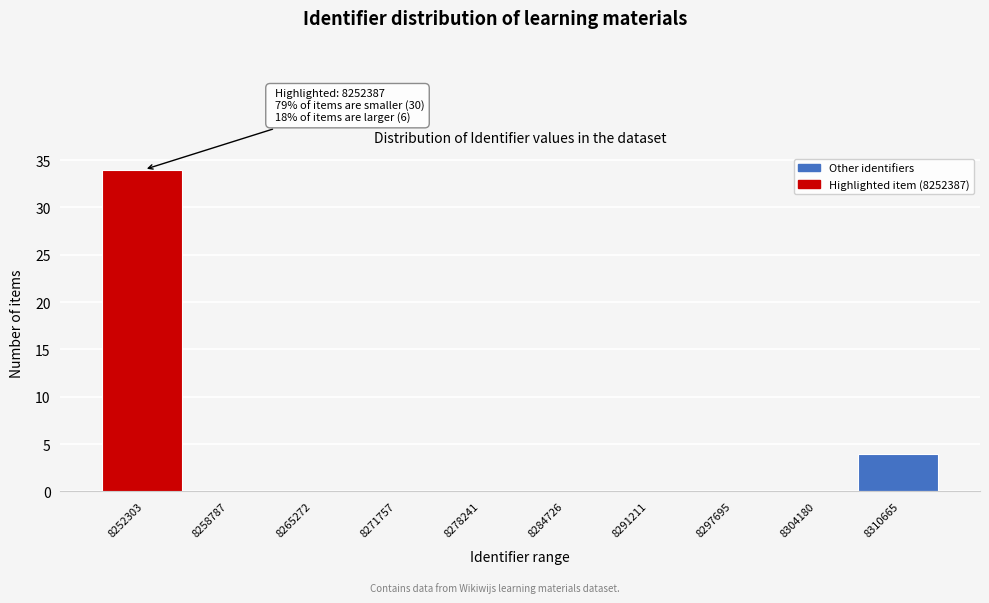

Reading left to right, list all the values displayed in this chart.

8252303=34	8258787=0	8265272=0	8271757=0	8278241=0	8284726=0	8291211=0	8297695=0	8304180=0	8310665=4